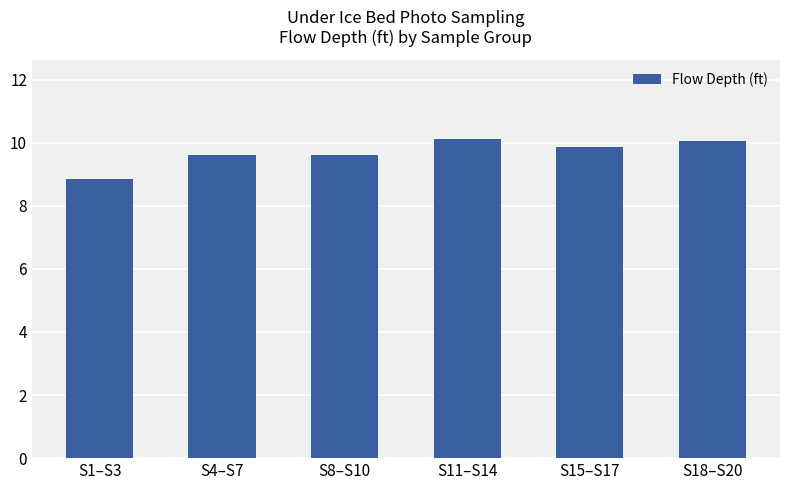

What is the minimum value shown in the chart?

8.9